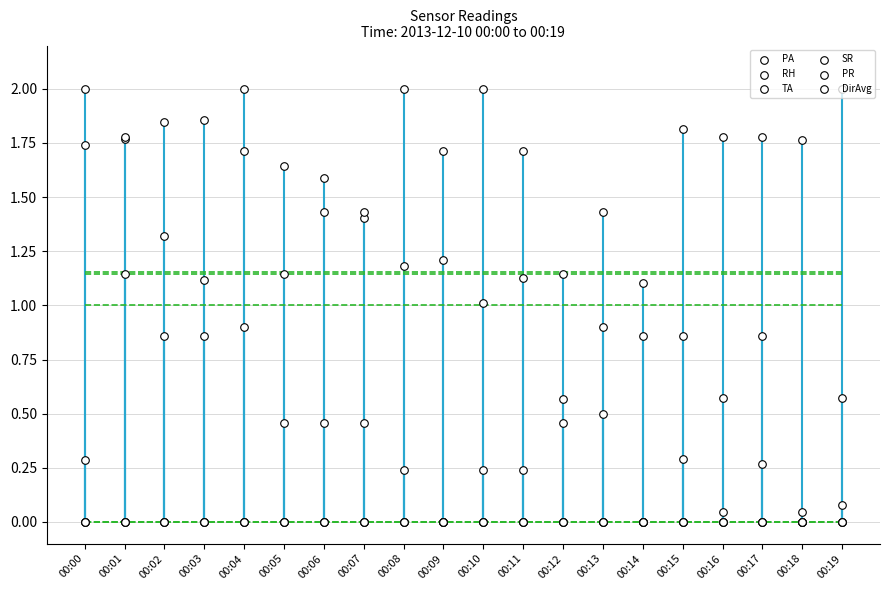

Is the value of RH at 00:06 greater than the value of DirAvg at 00:10?

Yes